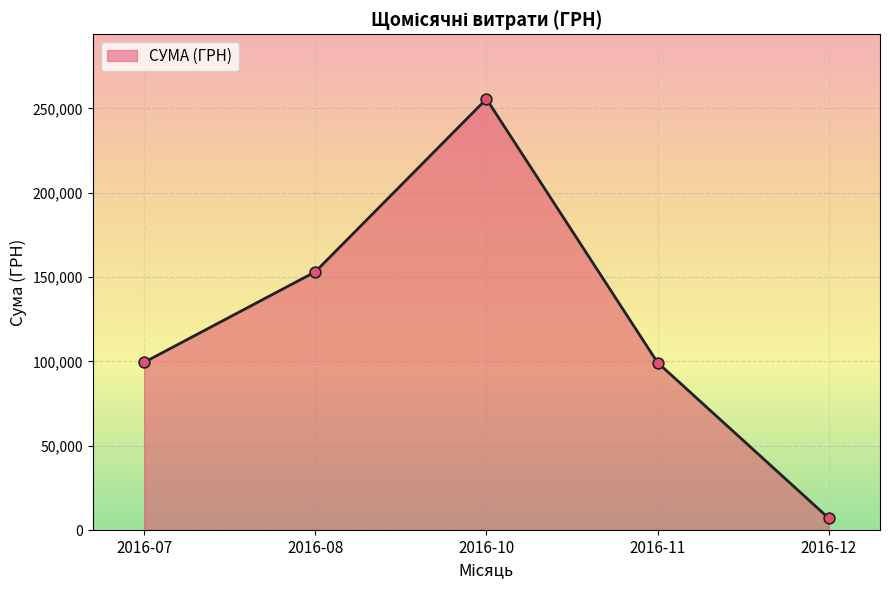

Which has a higher value, 2016-08 or 2016-07?

2016-08